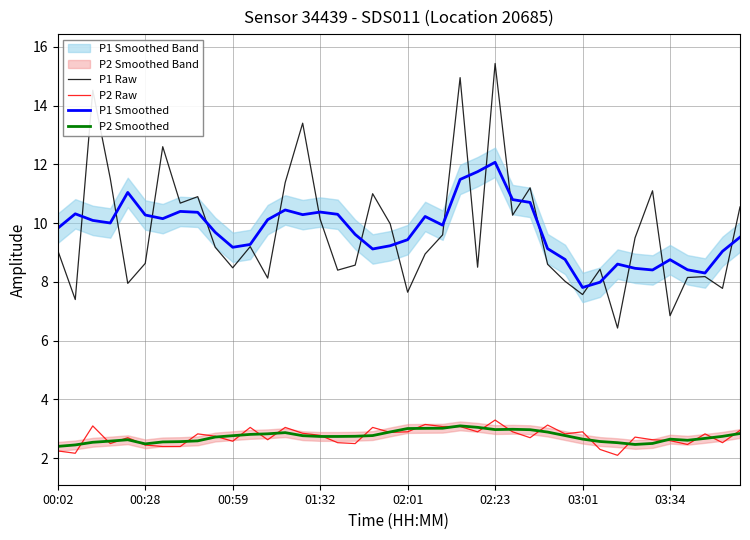

What is the minimum value for P2 Smoothed?

2.4